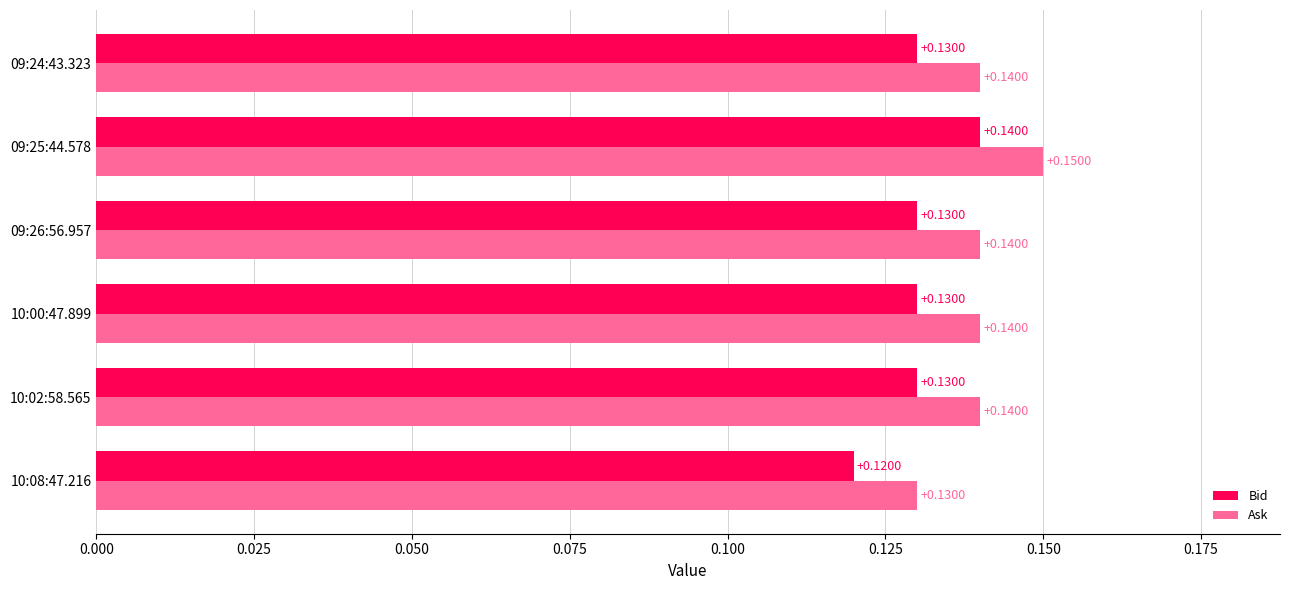

What is the sum of the Ask values at 10:00:47.899 and 10:08:47.216?

0.3